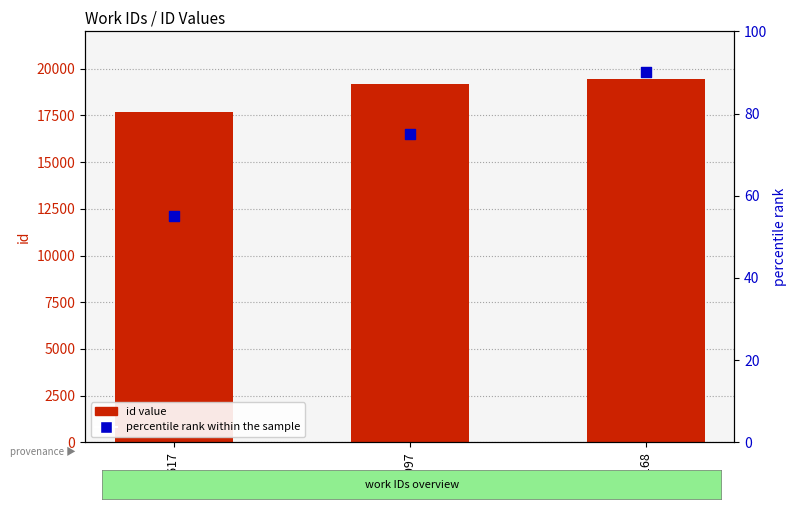

Is the value of id value at 7097 greater than the value of percentile rank within the sample at 7097?

Yes